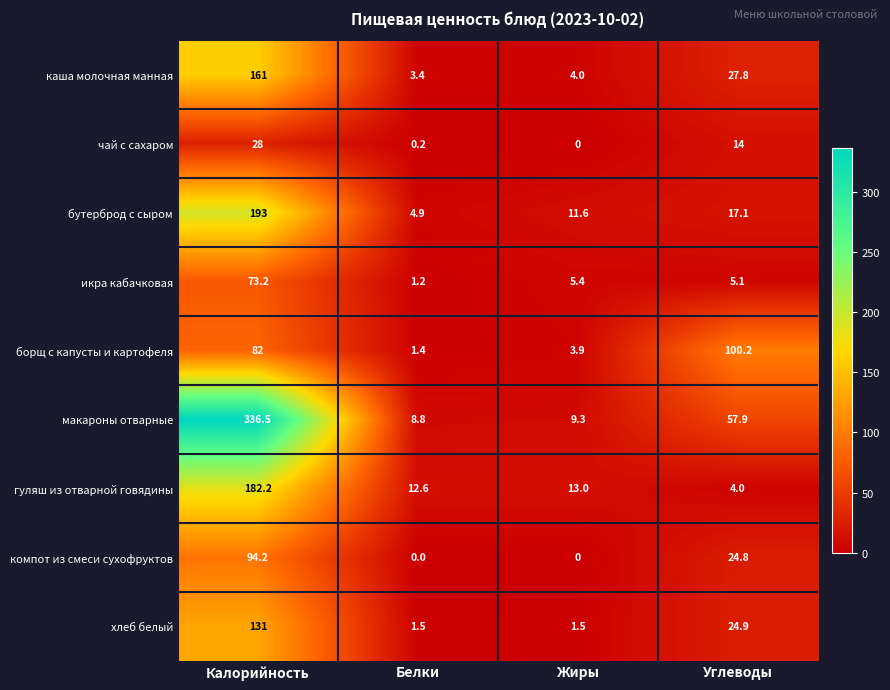

What is the difference between the maximum and minimum values in the чай с сахаром series?

28.0